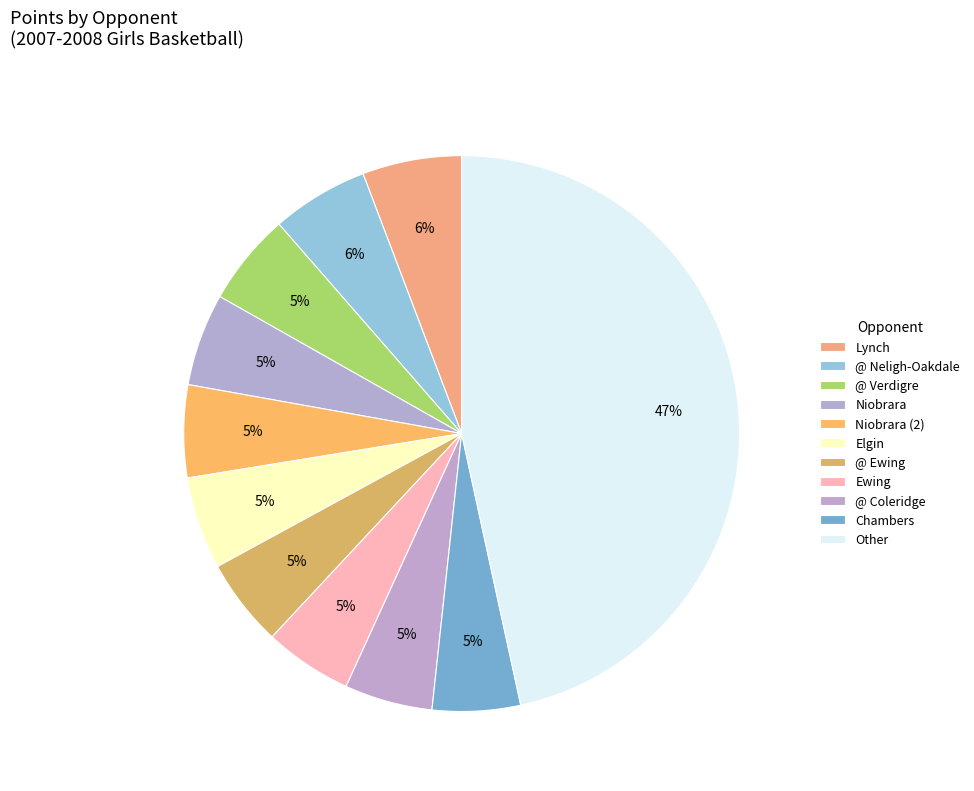

Count the number of slices in the pie.

11